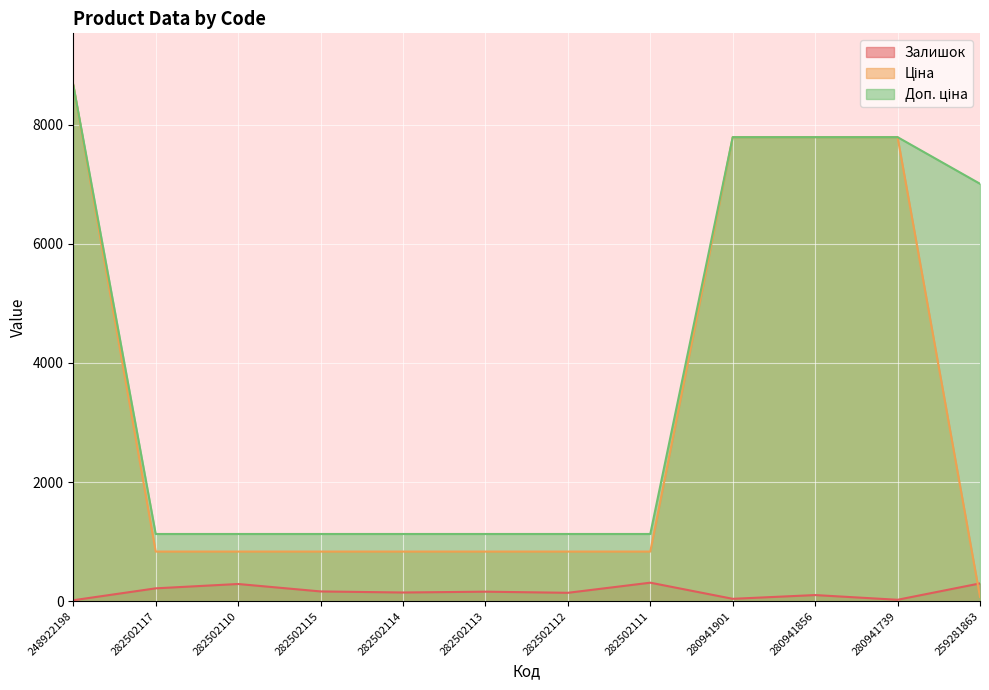

Rank the series by their average value, from lowest to highest.

Залишок, Ціна, Доп. ціна